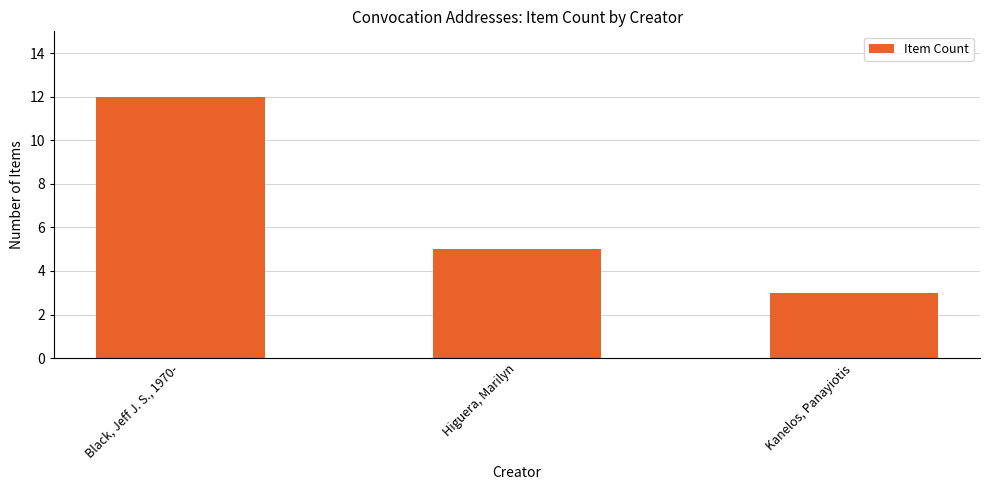

Rank the categories by value from highest to lowest.

Black, Jeff J. S., 1970-, Higuera, Marilyn, Kanelos, Panayiotis